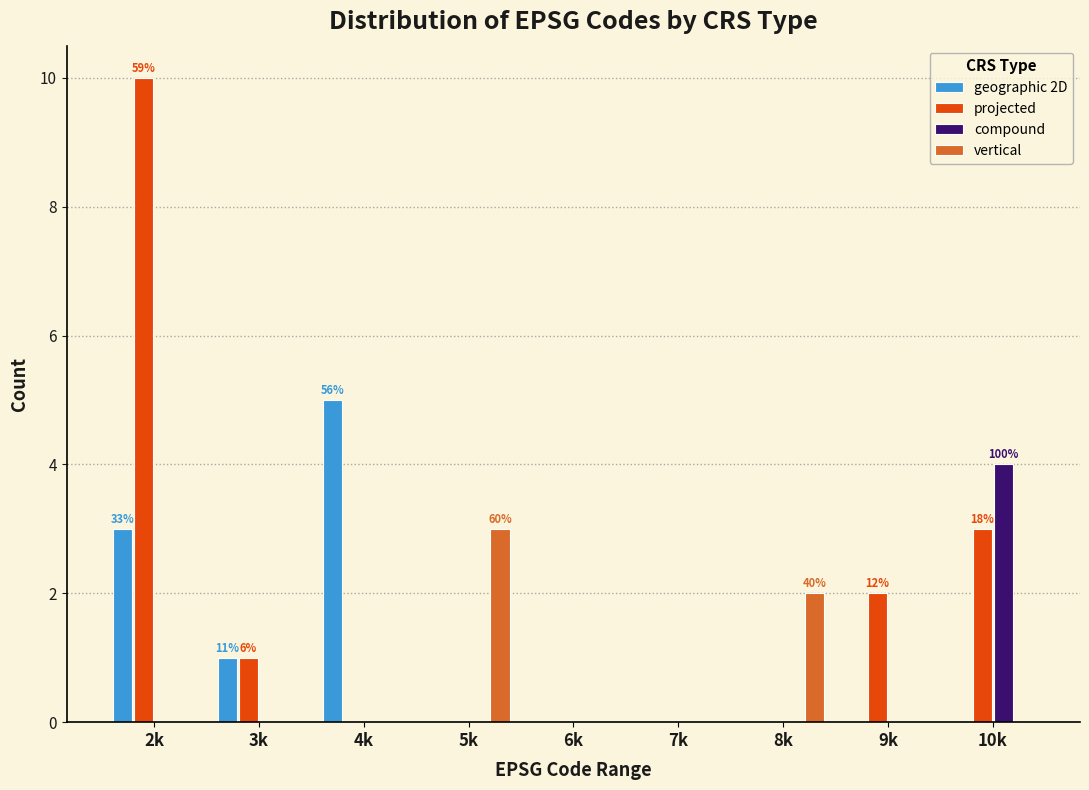

Is it true that projected equals 6 at 6k?

False